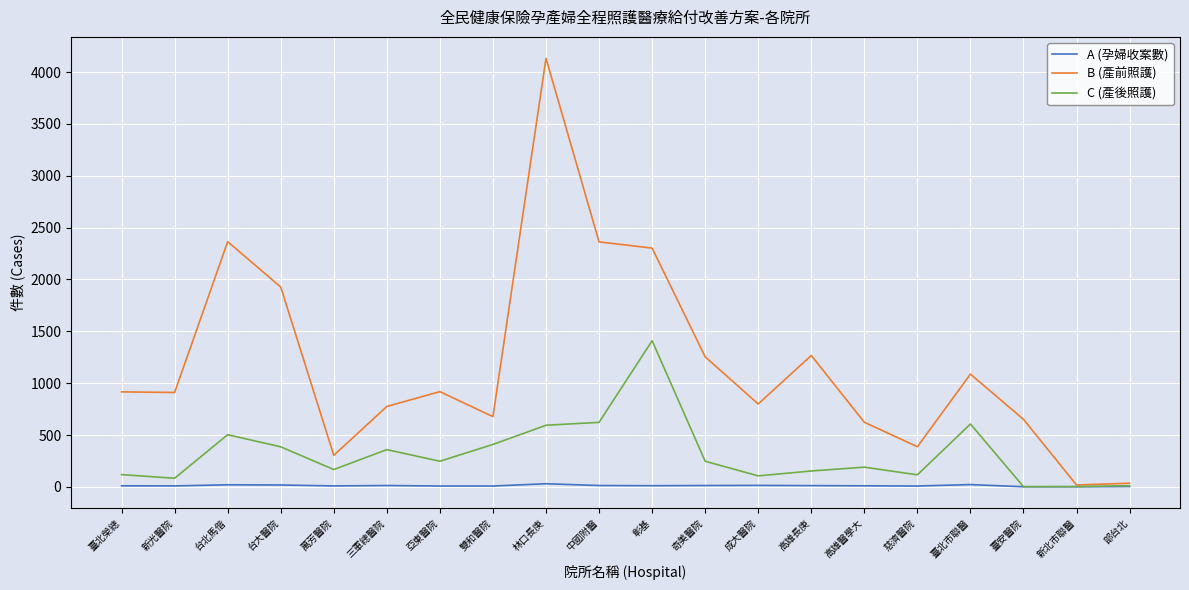

Between 新光醫院 and 新北市聯醫, which series saw the biggest shift?

B (產前照護)